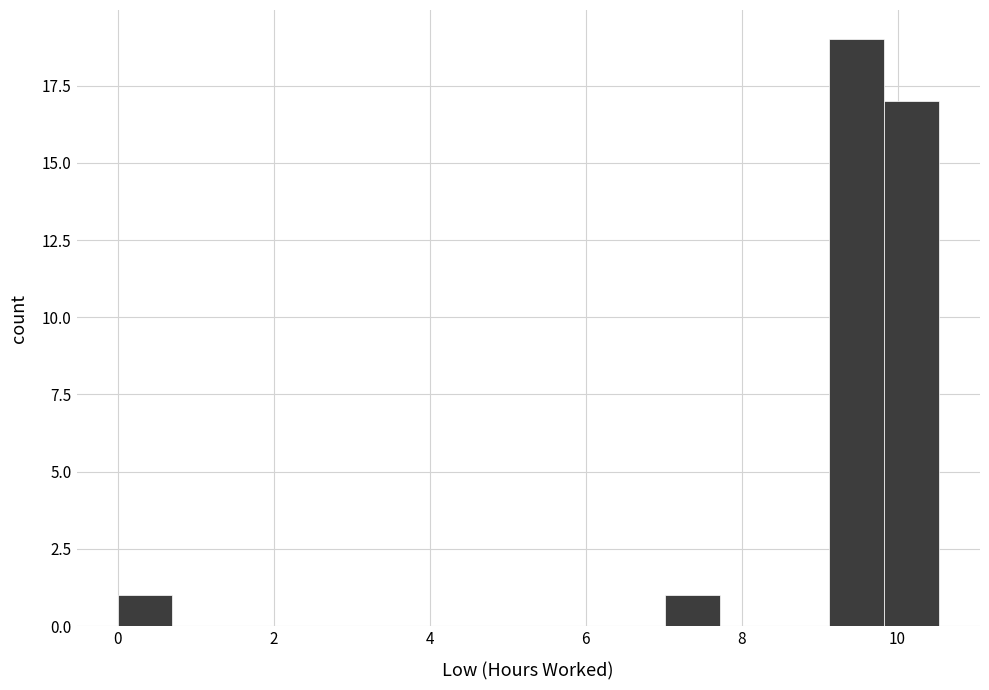

Read against the x-axis, roughly where is the centre of the tallest bar?

9.4